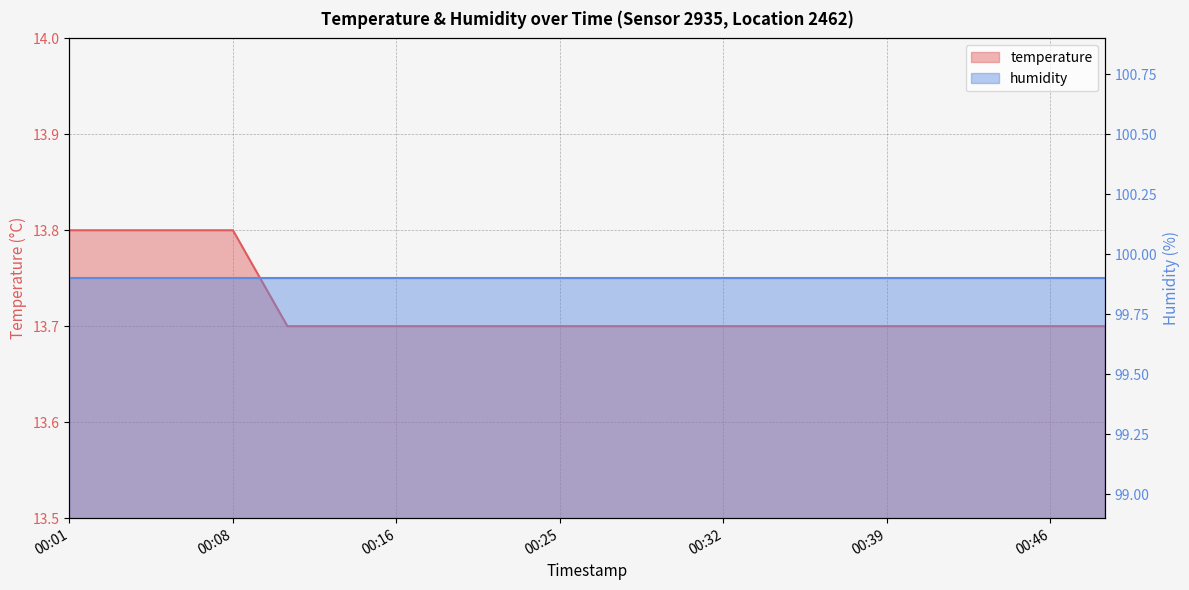

What is the ratio of the value at 2023-01-05T00:14:00 to the value at 2023-01-05T00:22:21?

1.0